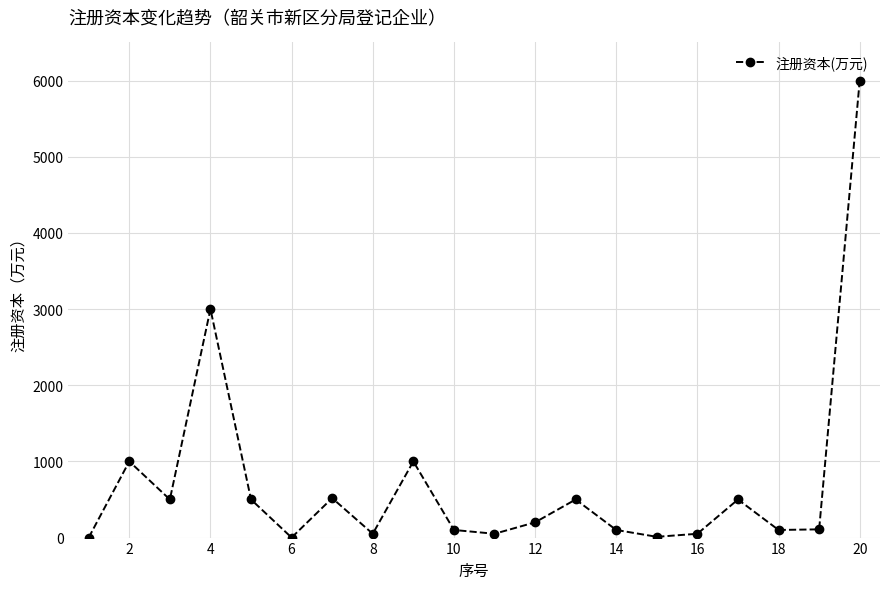

What is the greatest value displayed?

6000